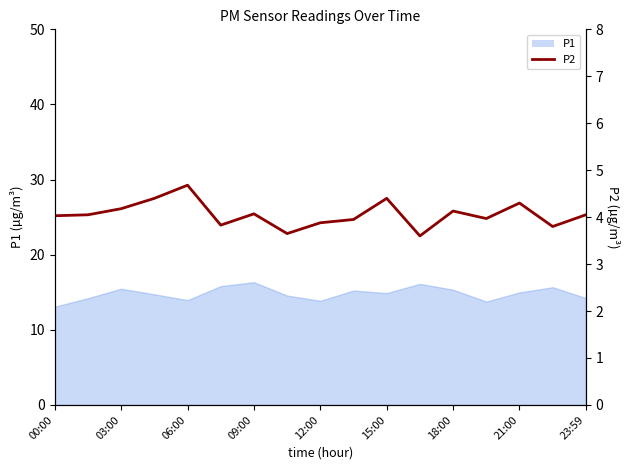

What is the value of the 12th point from the left?

3.6